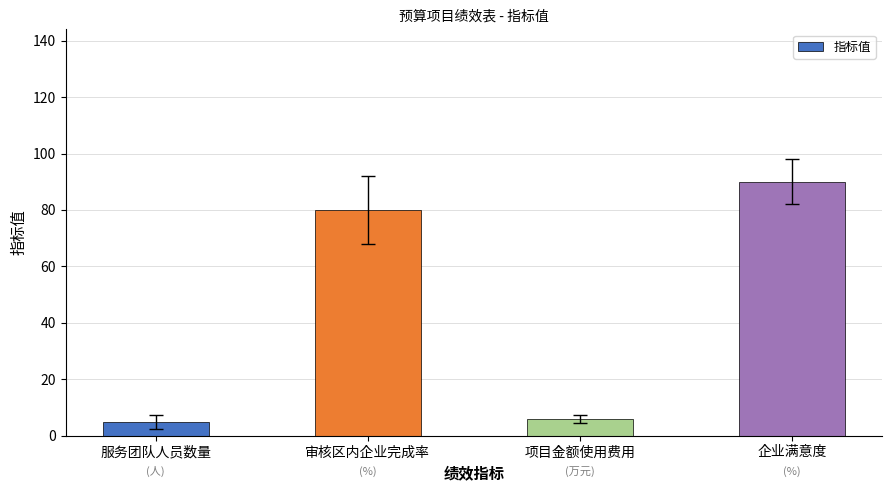

Count the number of categories in the chart.

4